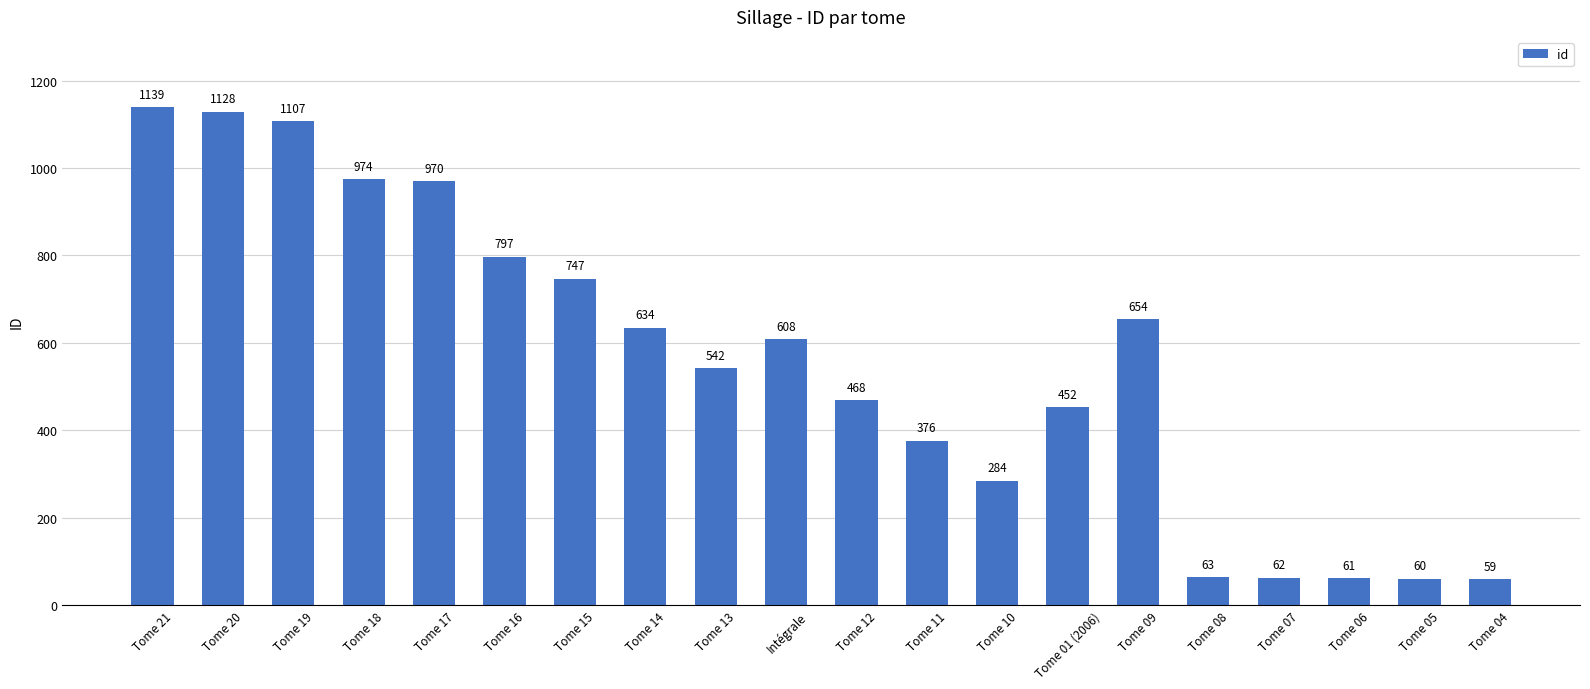

What is the difference between the maximum and second lowest values?

1079